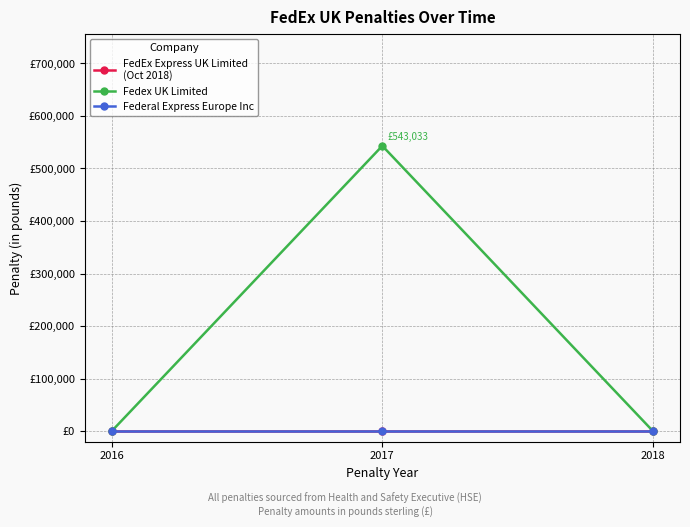

Reading left to right, transcribe all the data shown in this chart.

FedEx Express UK Limited
(Oct 2018): 0	0	0
Fedex UK Limited: 0	543033	0
Federal Express Europe Inc: 0	0	0